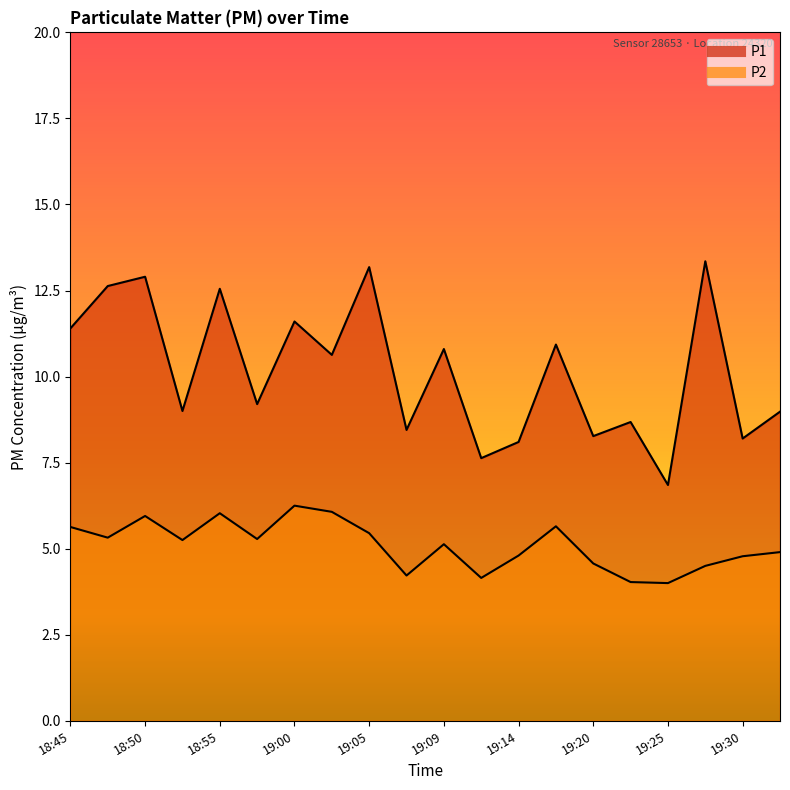

How many data points in P2 are less than 5?

9